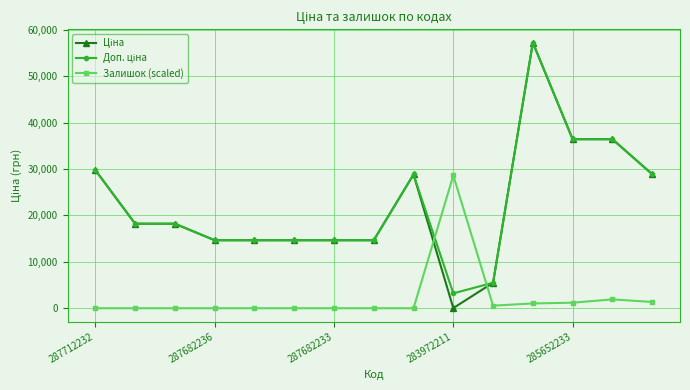

How many lines are shown in the chart?

3